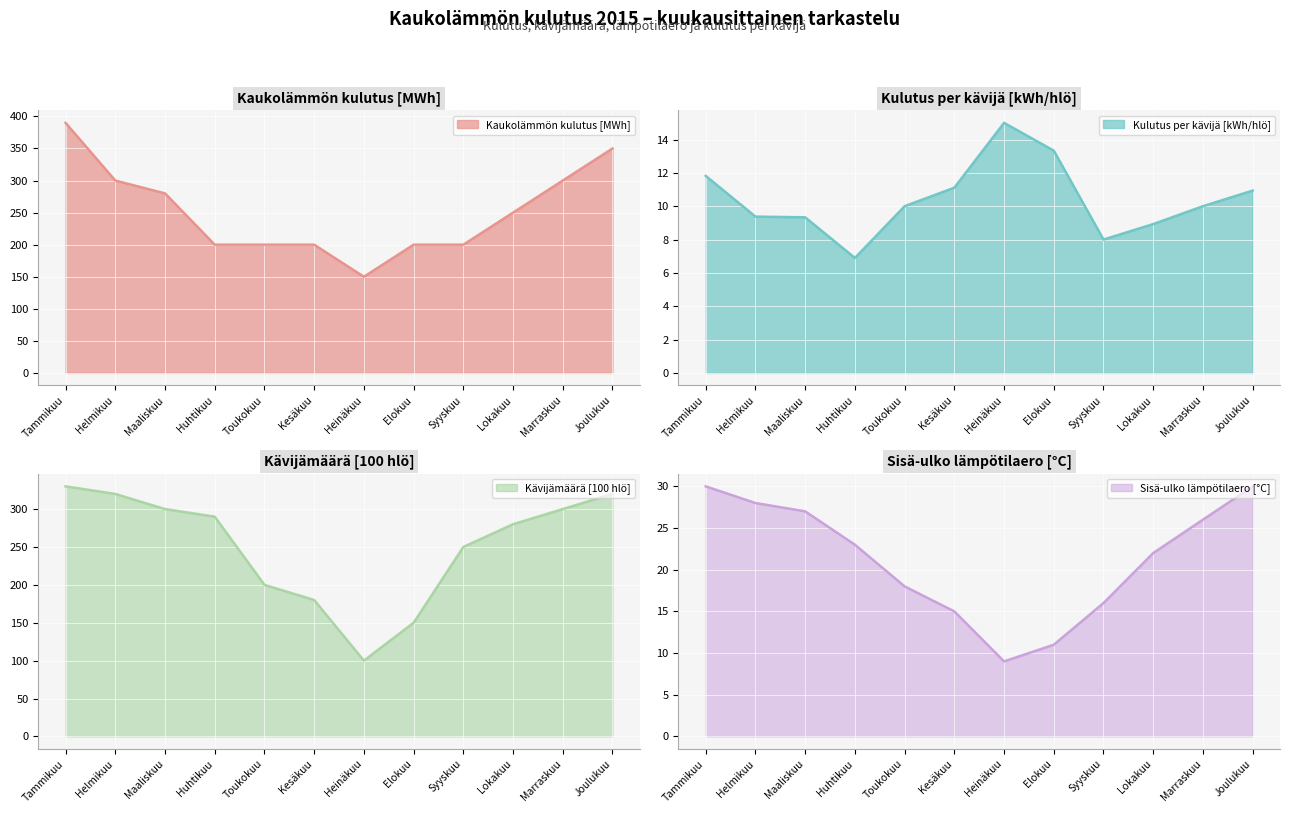

What position from the left is Huhtikuu?

4